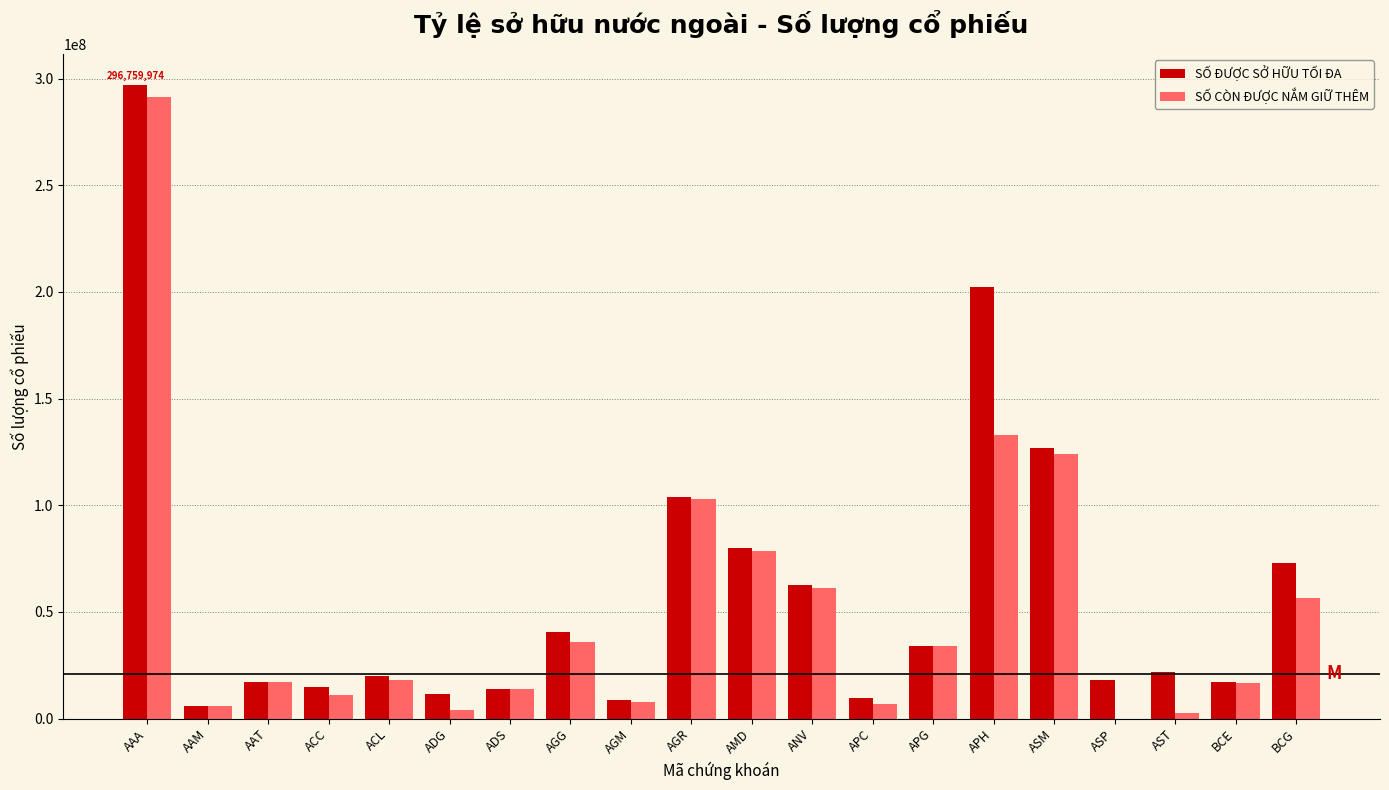

Which series changed the most between ANV and APH?

SỐ ĐƯỢC SỞ HỮU TỐI ĐA